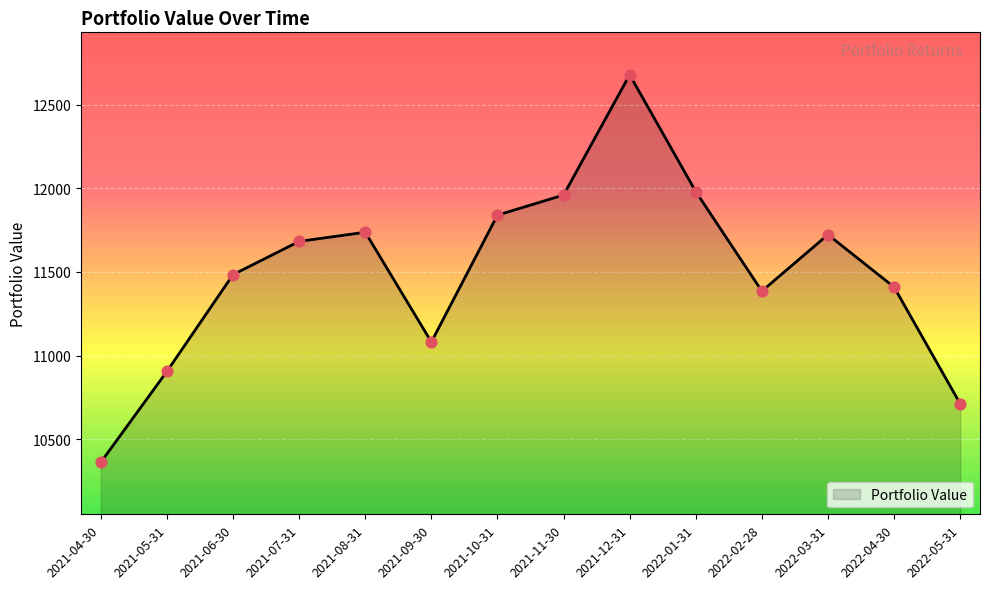

What is the ratio of the value at 2021-06-30 to the value at 2021-04-30?

1.1